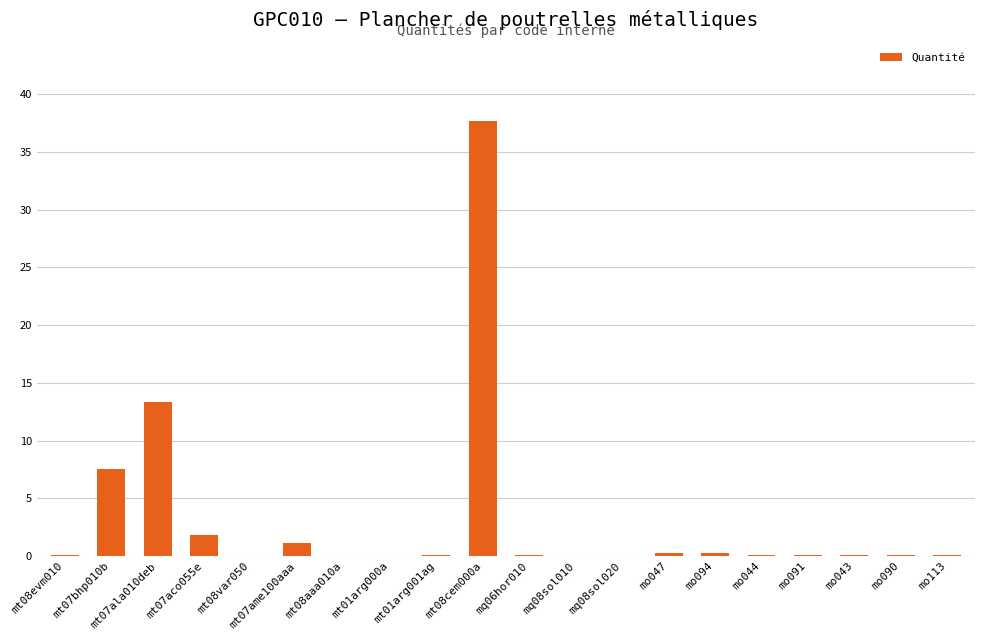

What value does the data have at mt07bhp010b?

7.5